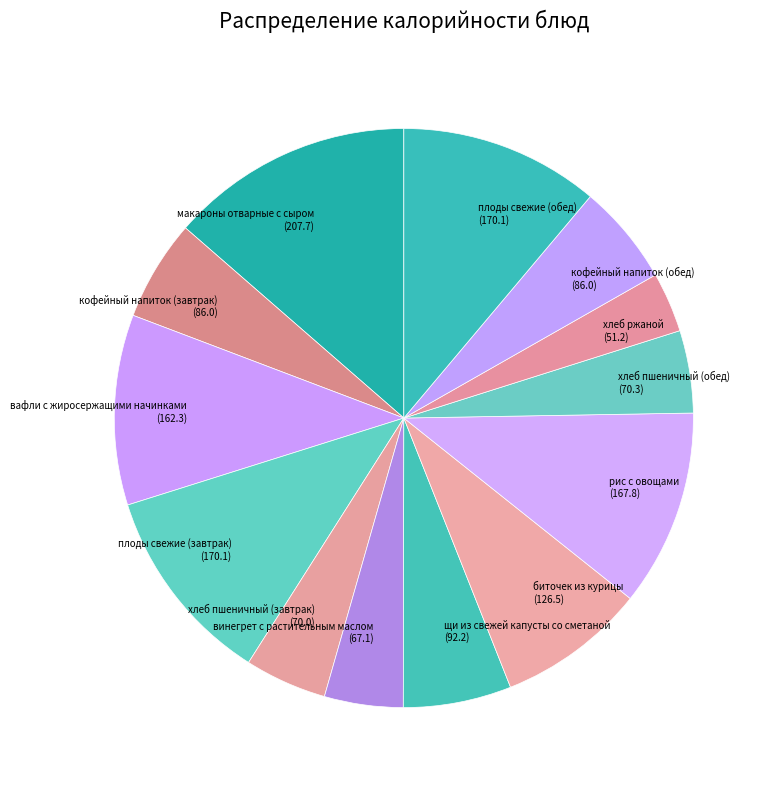

Count the number of slices in the pie.

13